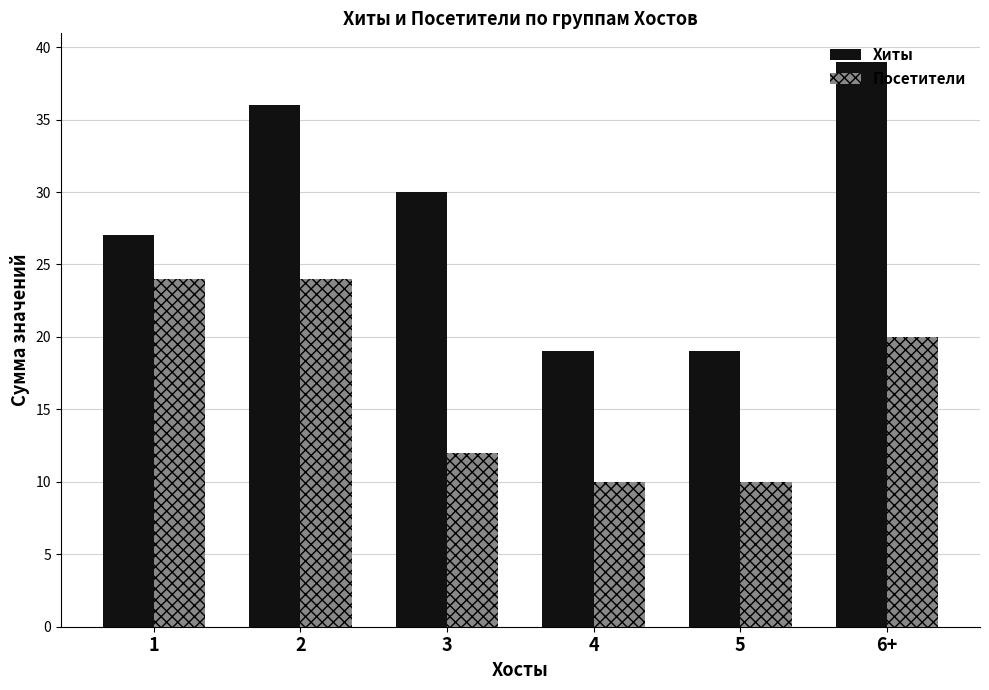

What is the label of the 3rd bar from the left?

3